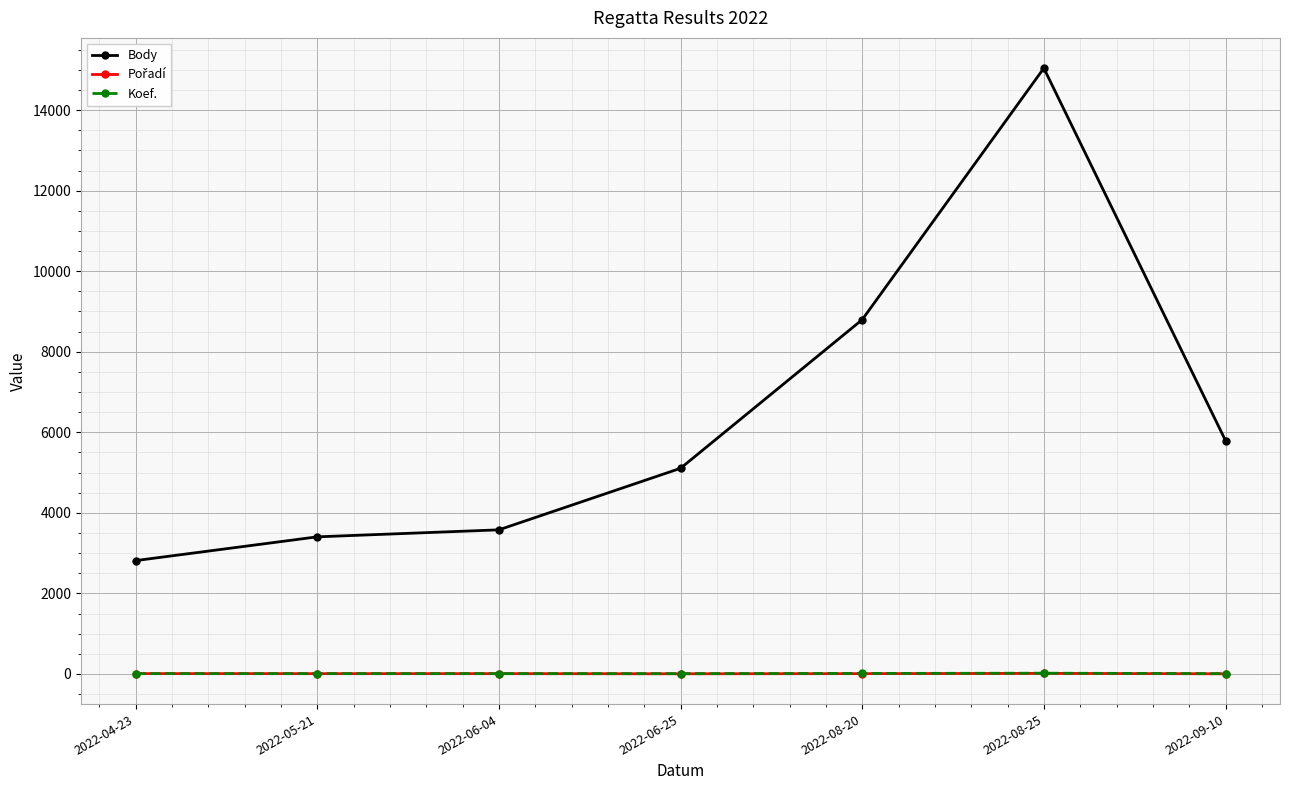

Which category has the highest value across all series?

2022-08-25